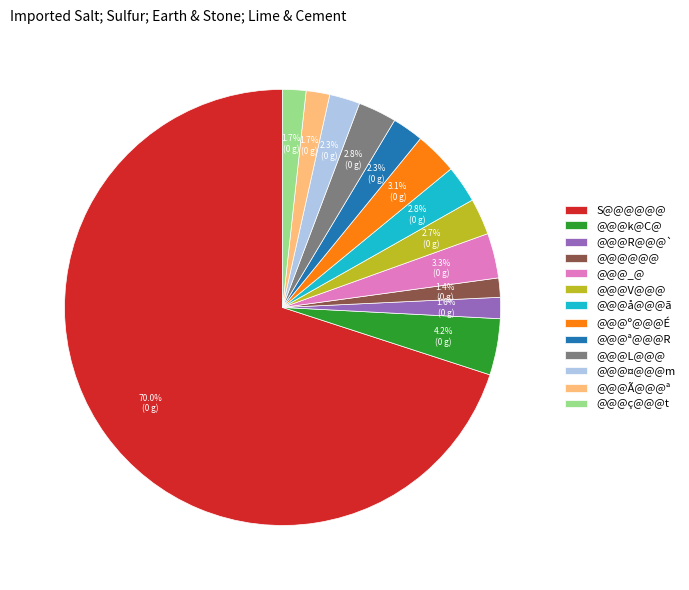

Which slice is the largest?

S@@@@@@